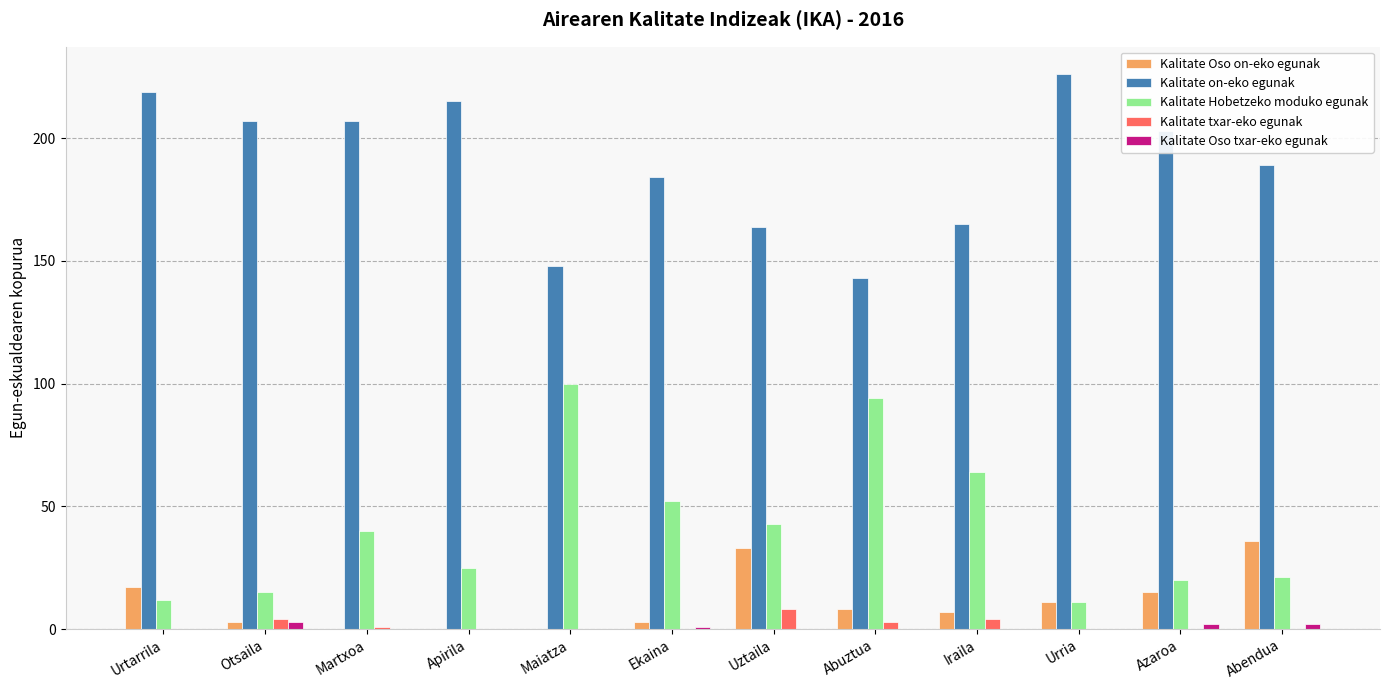

Which series has the largest total across all categories?

Kalitate on-eko egunak